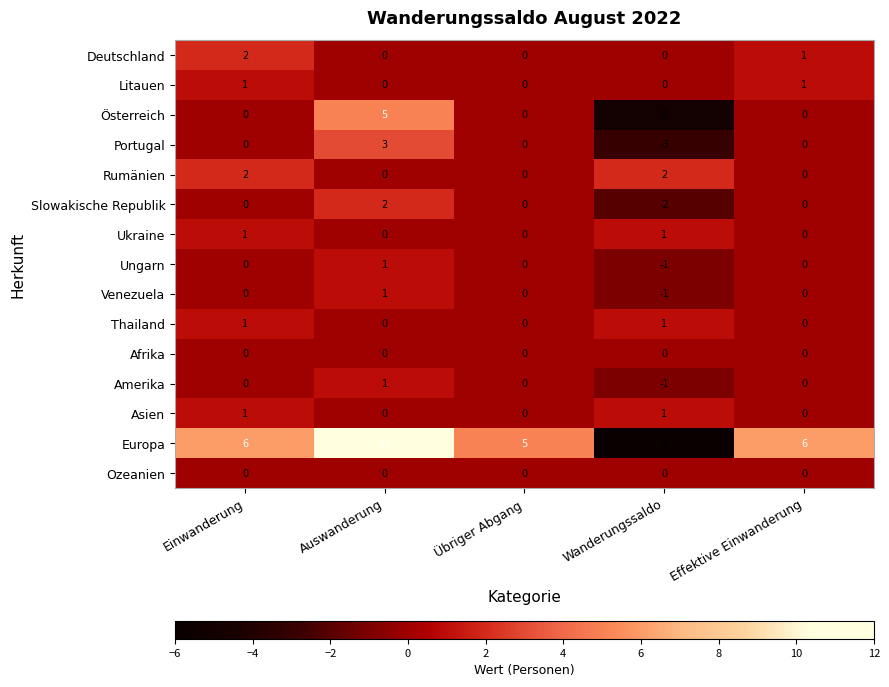

Count the number of data series in this chart.

15